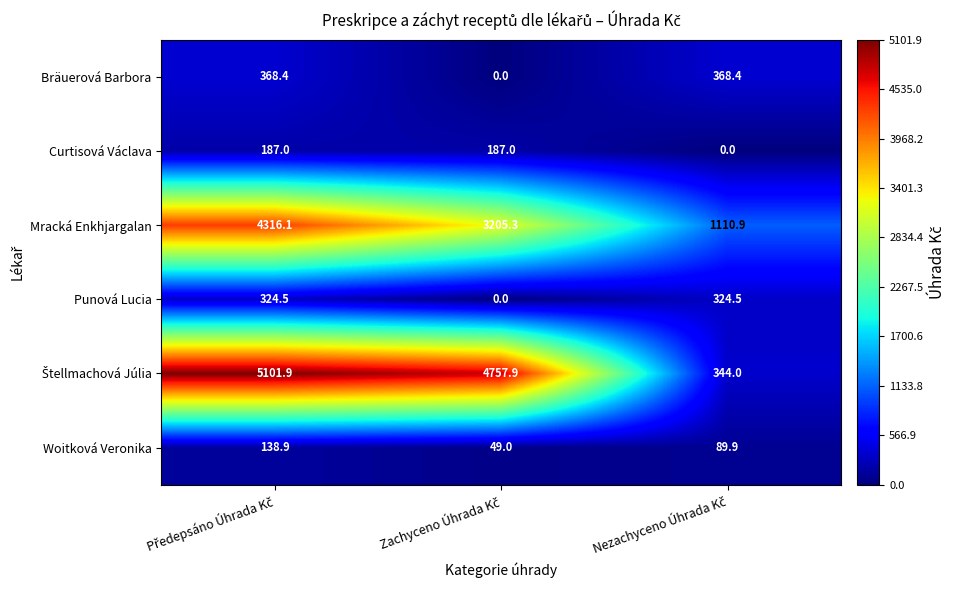

At how many categories does at least one series exceed 1100?

3